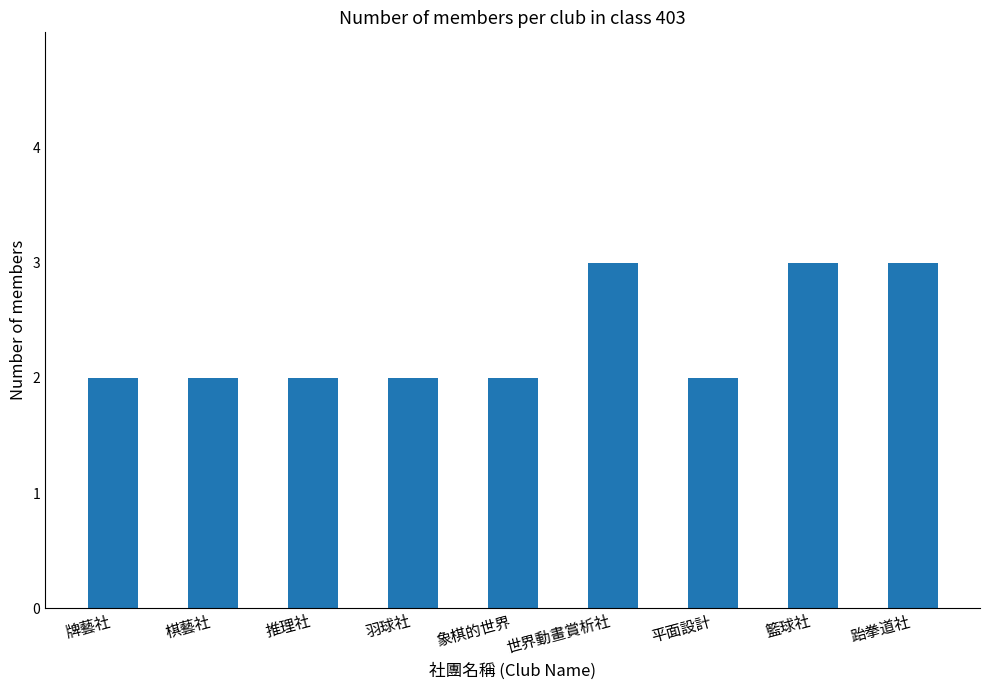

What is the maximum value shown in the chart?

3